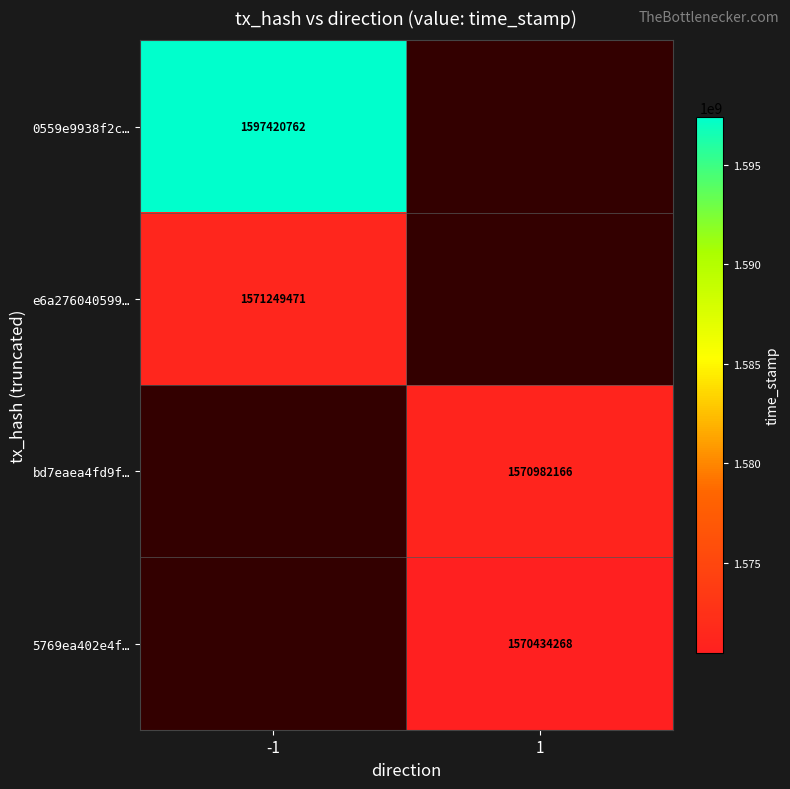

True or false: 0559e9938f2c… has a value of 1597420762 at -1.

True